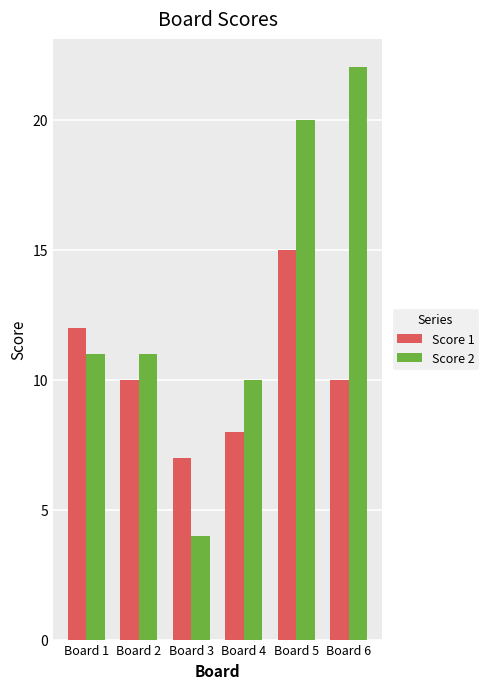

True or false: Score 2 has a value of 10 at Board 4.

True